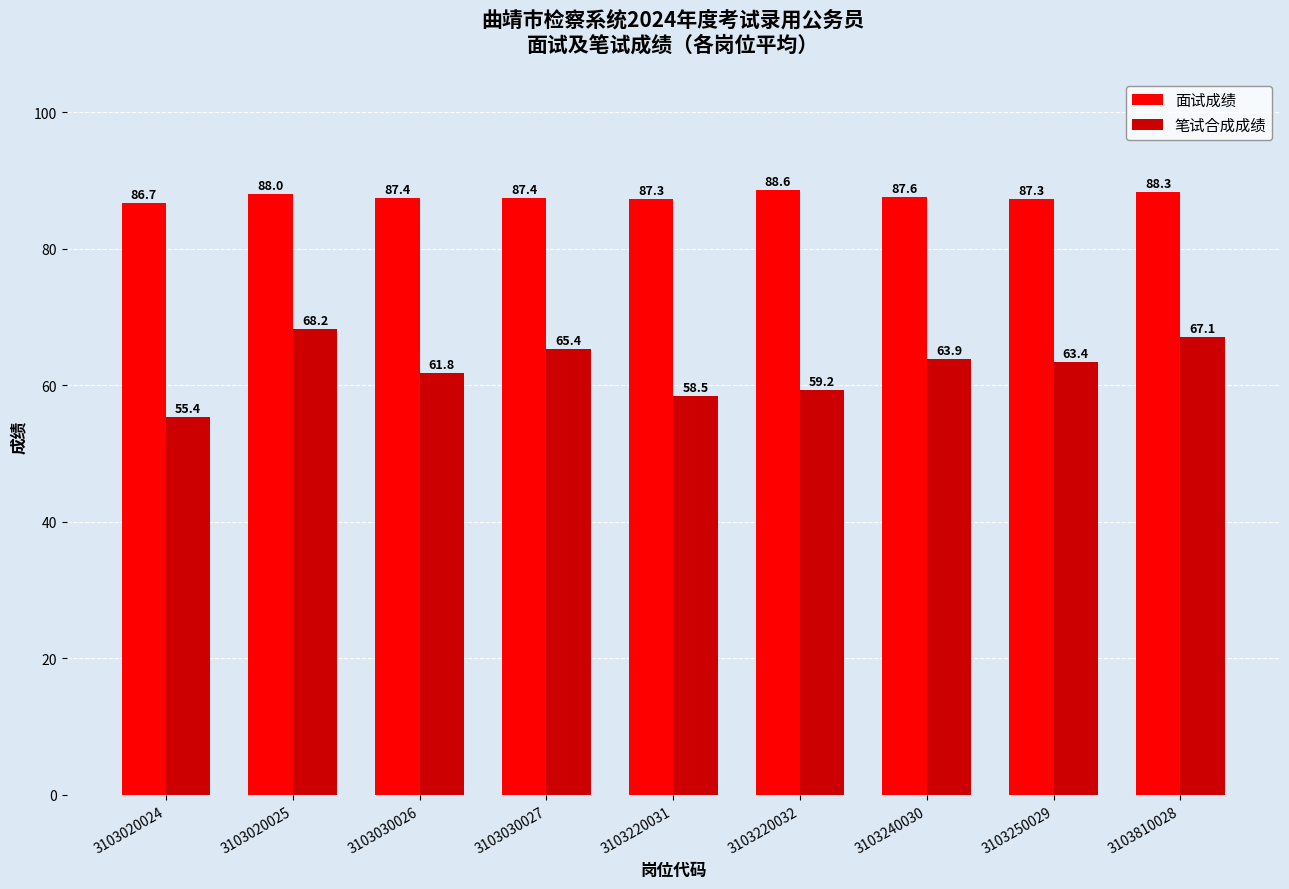

What is the spread (max minus min) of values at 3103220031?

28.8